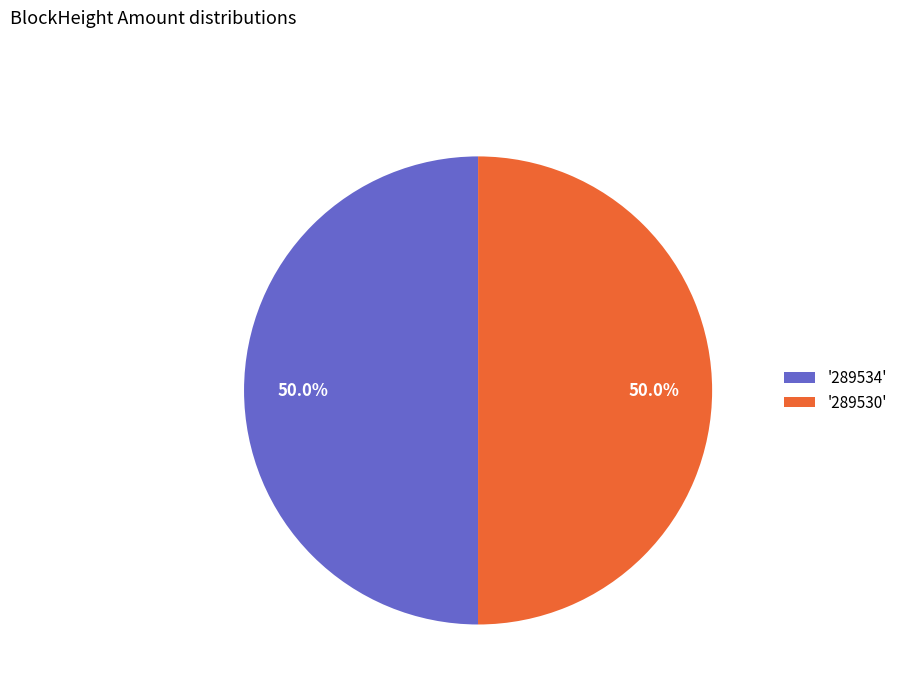

To the nearest percent, what is the difference between the largest and smallest slice percentages?

0%